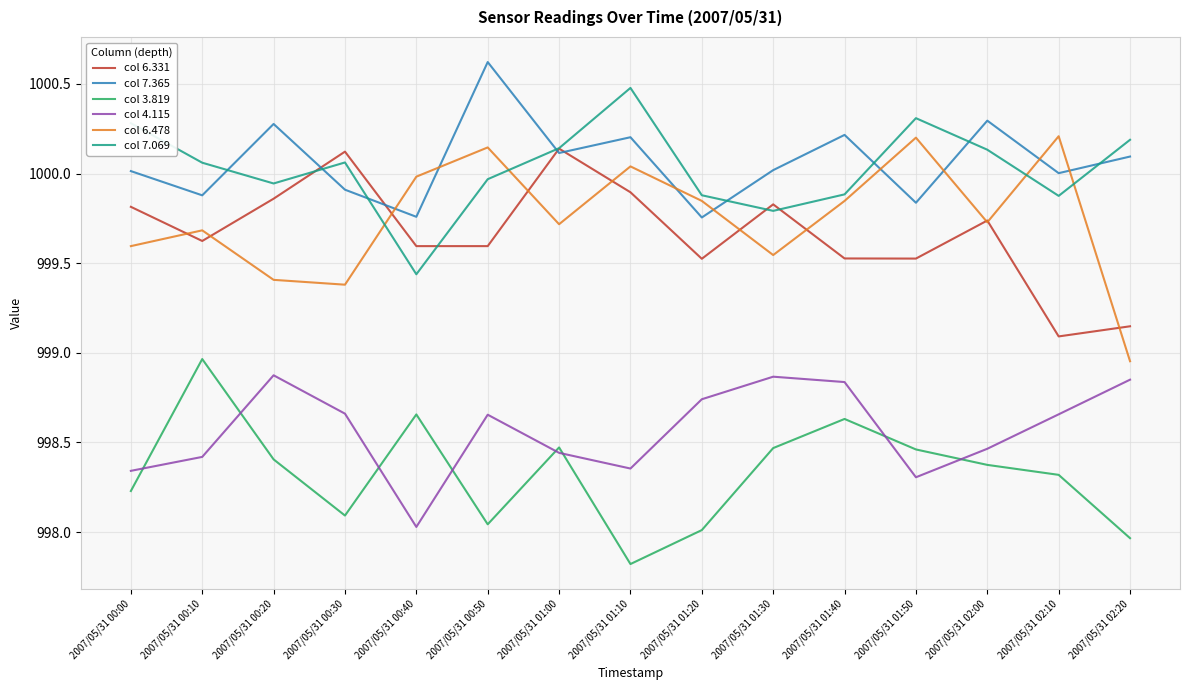

What is the spread (max minus min) of values at 2007/05/31 02:20?

2.2